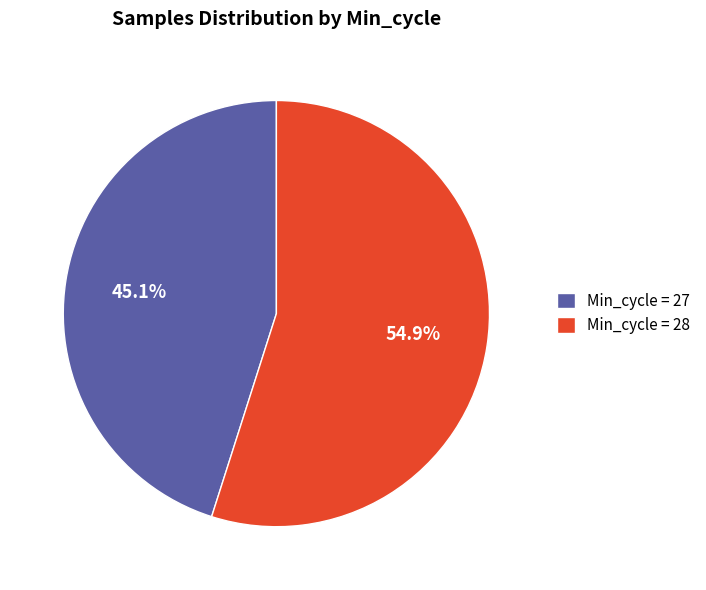

Rank the categories by value from lowest to highest.

Min_cycle = 27, Min_cycle = 28